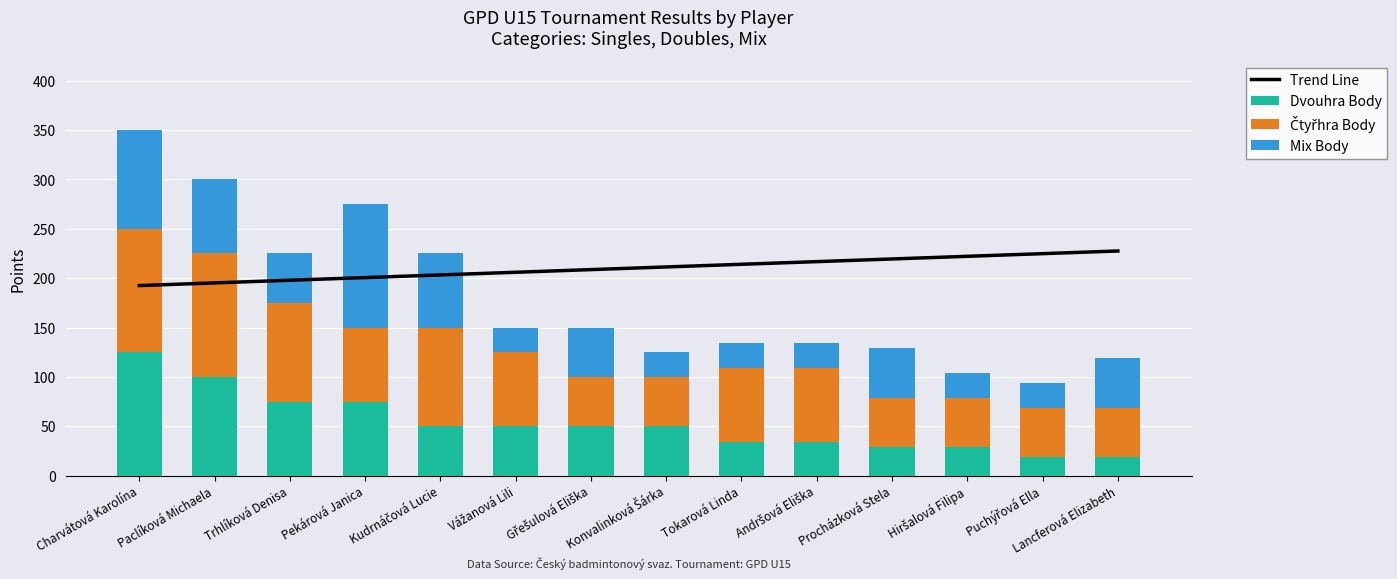

What position from the left is Tokarová Linda?

9